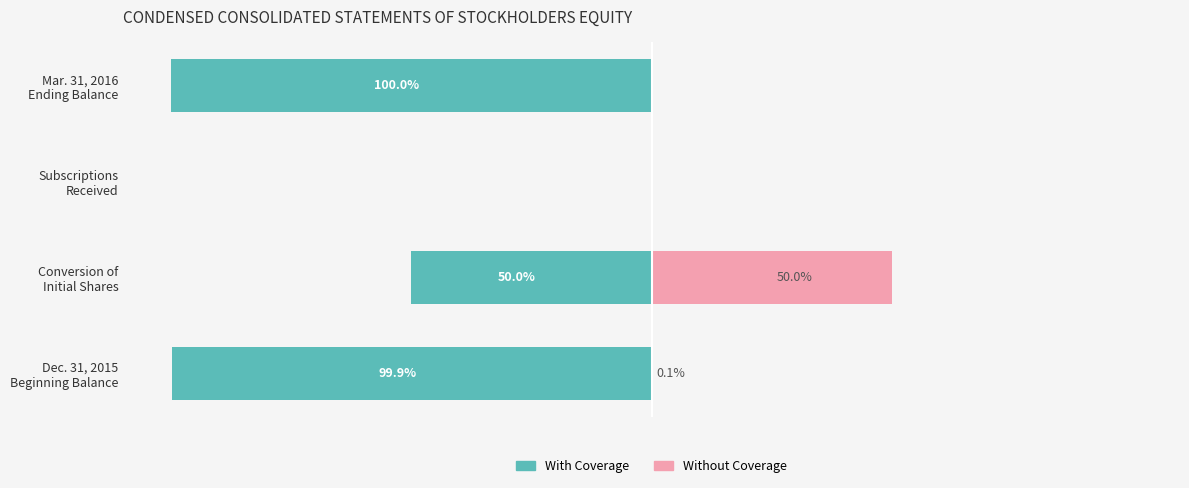

Rank the series by their average value, from lowest to highest.

With Coverage, Without Coverage